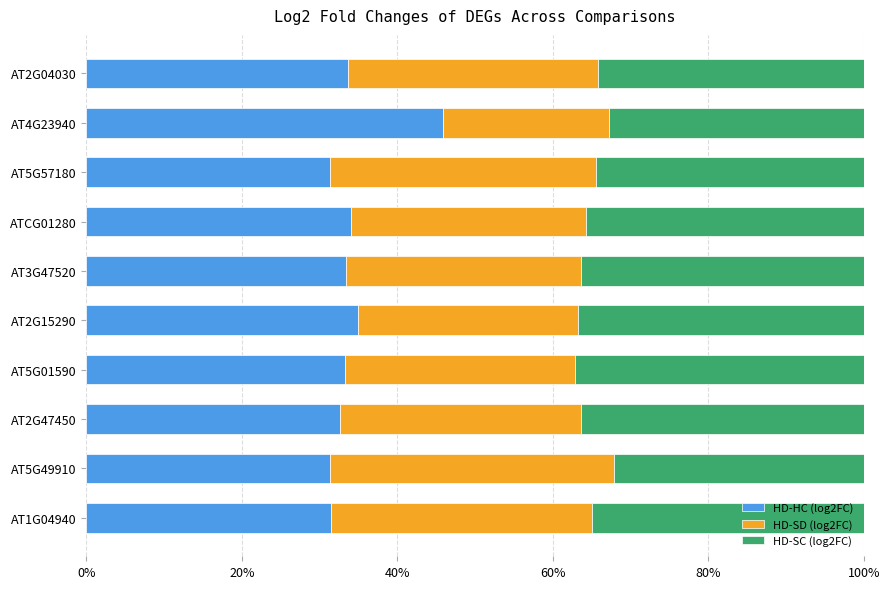

What is the total value across all series at AT3G47520?

100.0